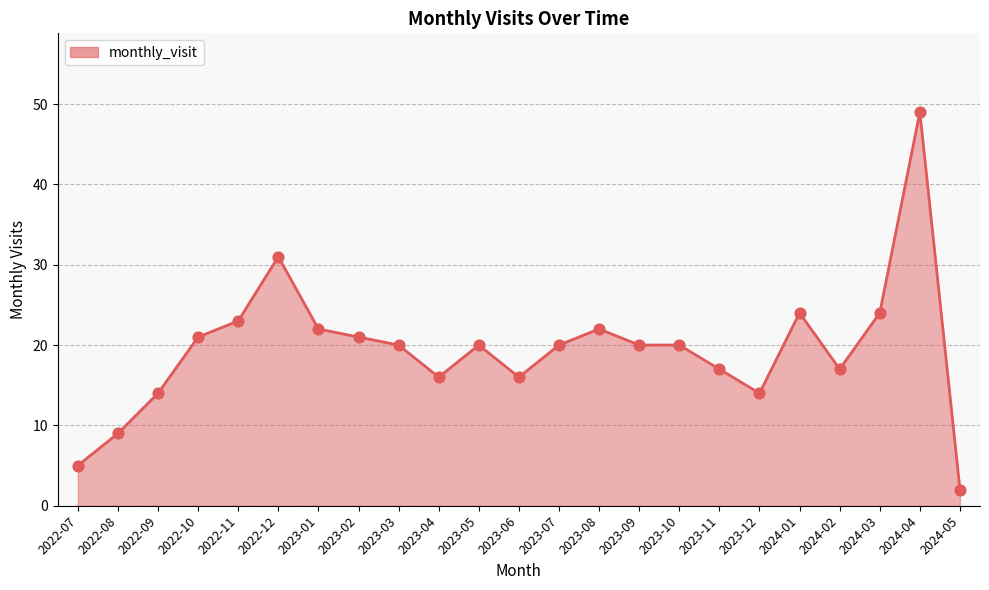

Which has a higher value, 2024-05 or 2022-07?

2022-07